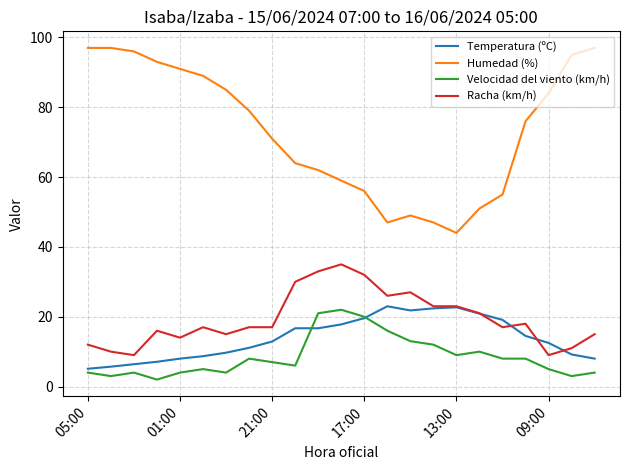

Which series has the largest range (max minus min)?

Humedad (%)